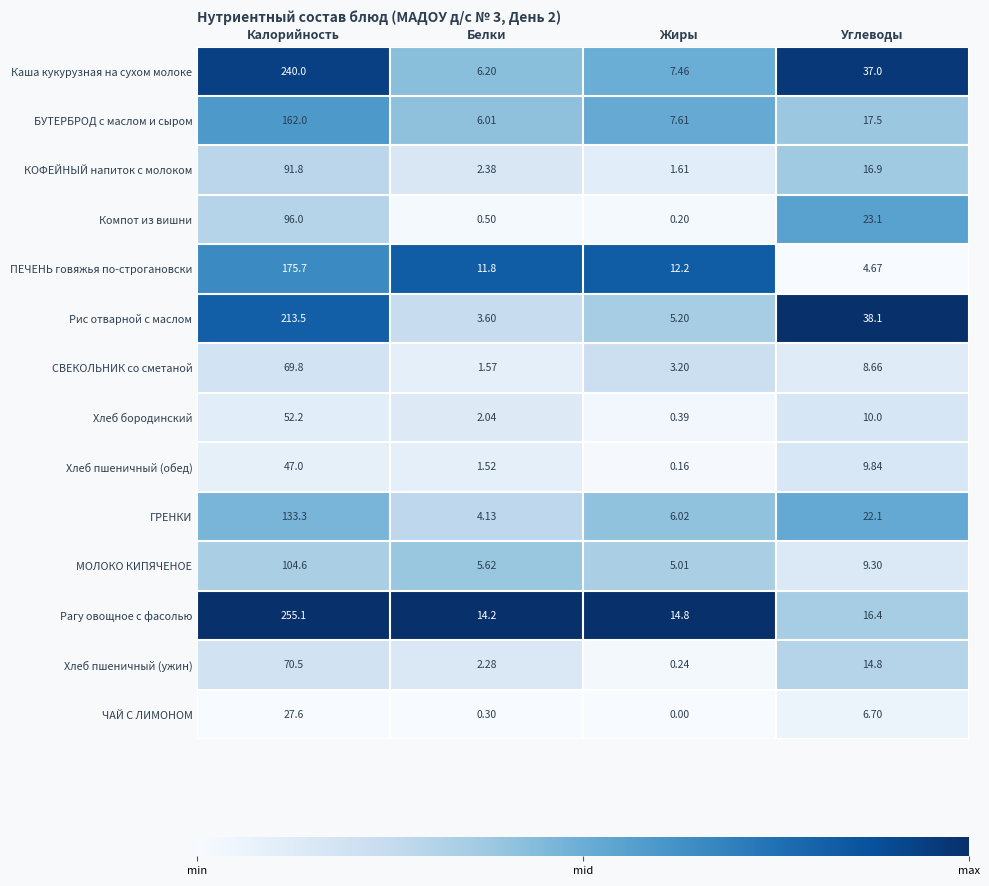

At which label does ГРЕНКИ reach its peak?

Калорийность